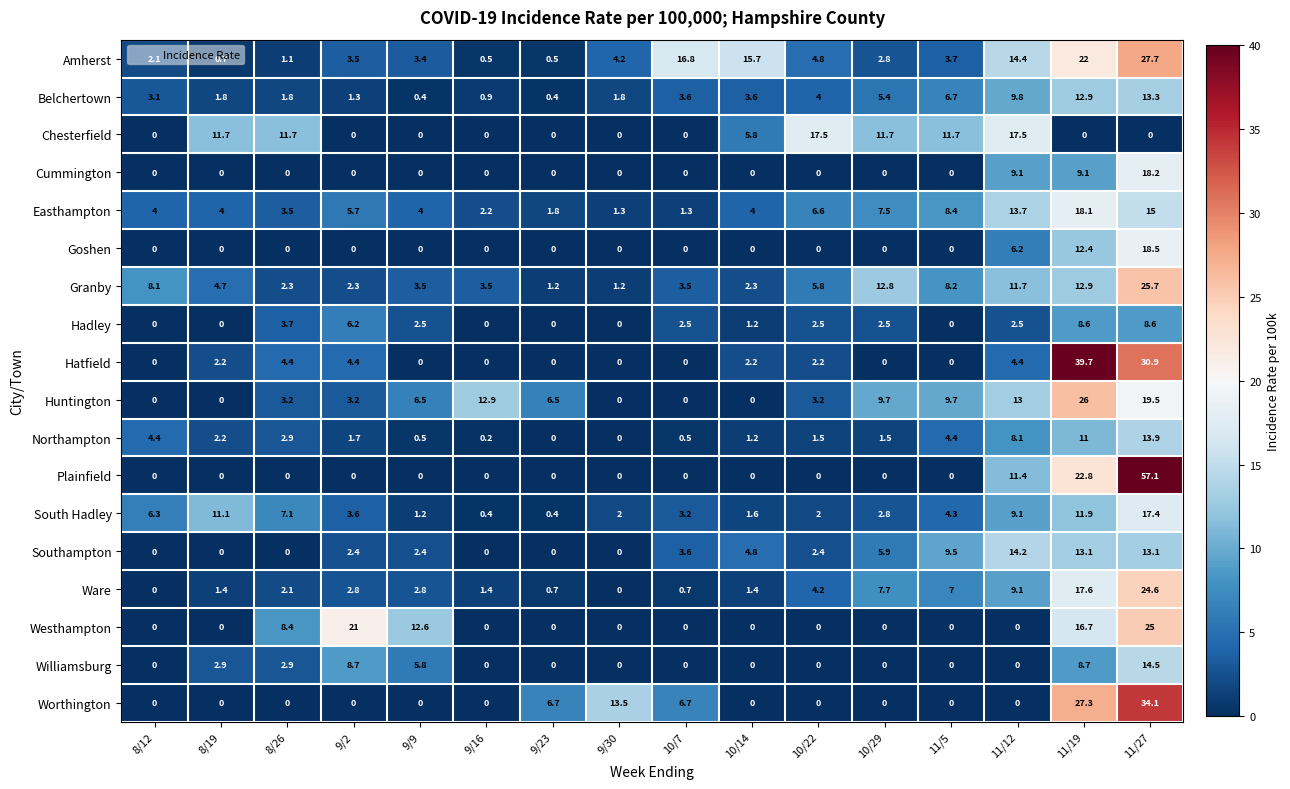

List the series in order of their peak value, lowest first.

Hadley, Belchertown, Northampton, Southampton, Williamsburg, South Hadley, Chesterfield, Easthampton, Cummington, Goshen, Ware, Westhampton, Granby, Huntington, Amherst, Worthington, Hatfield, Plainfield